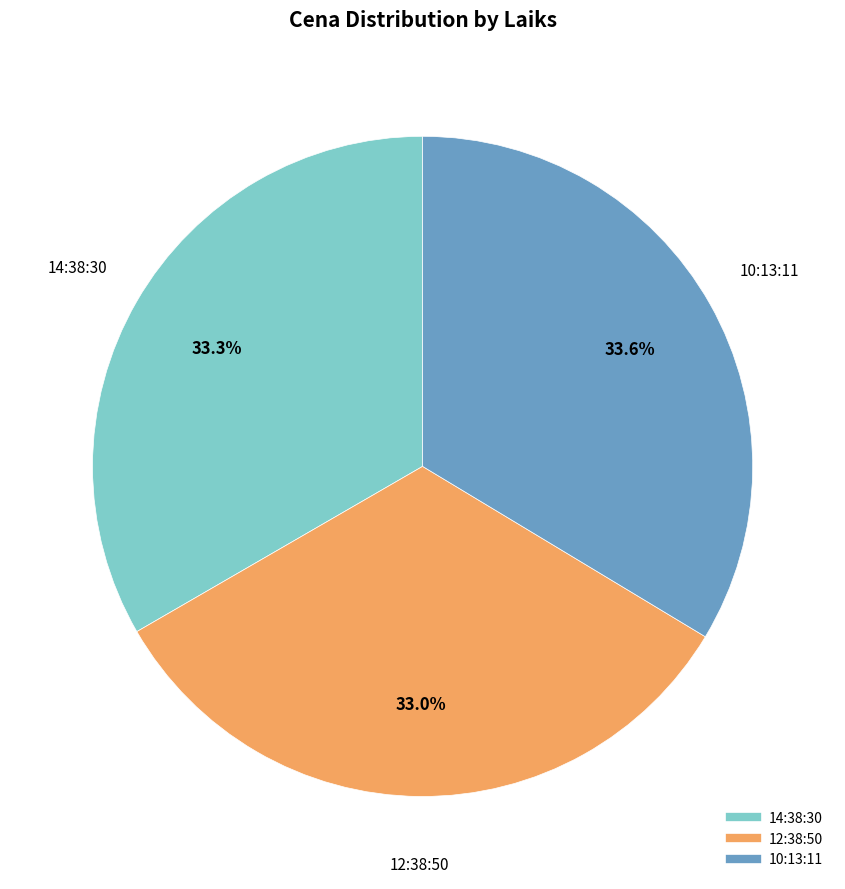

Which has a higher value, 10:13:11 or 12:38:50?

10:13:11